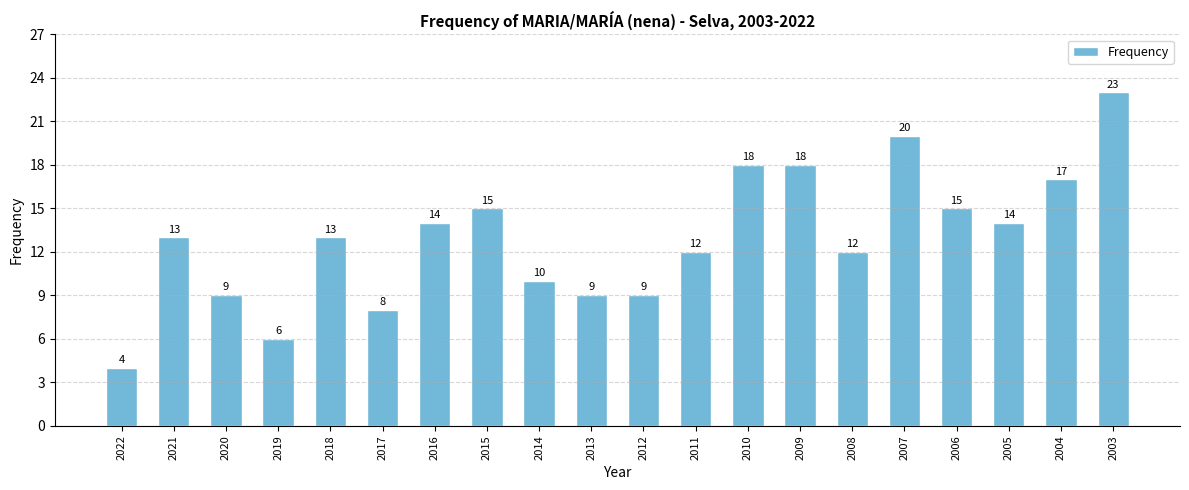

What value does the data have at 2013, to the nearest 10?

10